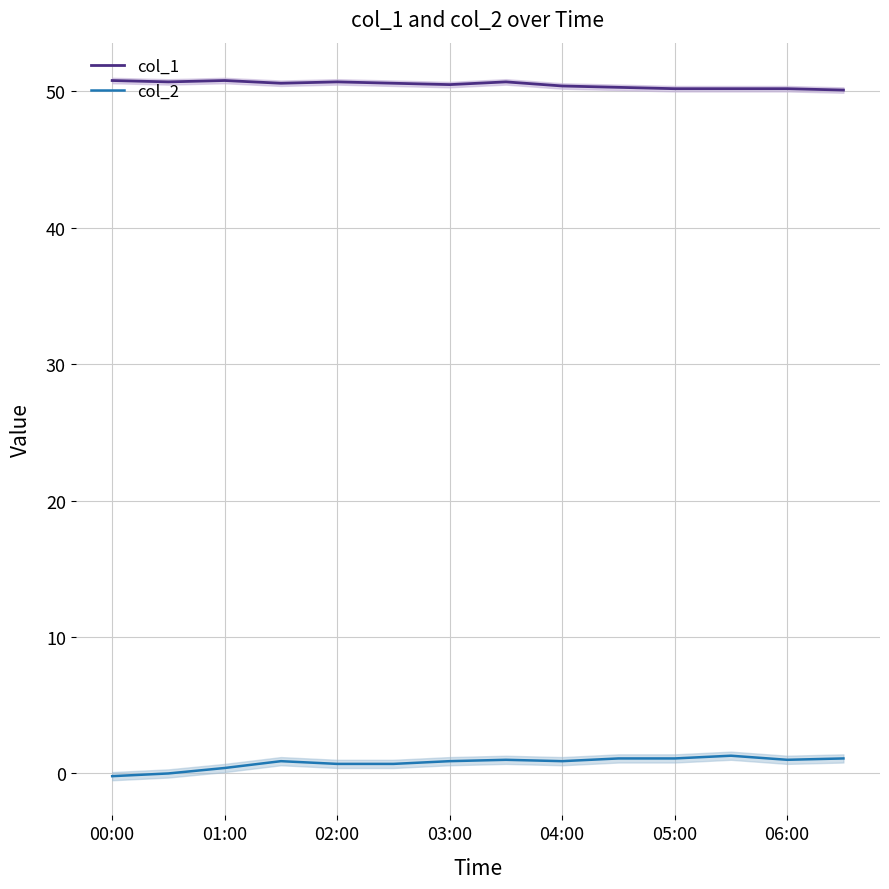

List the series in order of their overall mean, highest first.

col_1, col_2